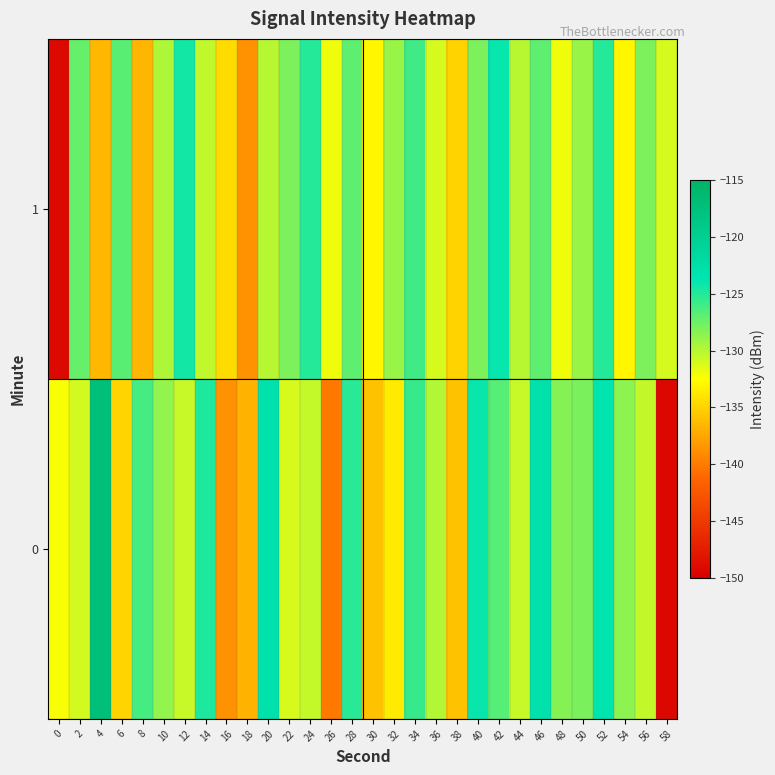

What is the minimum value shown in the chart?

-149.4